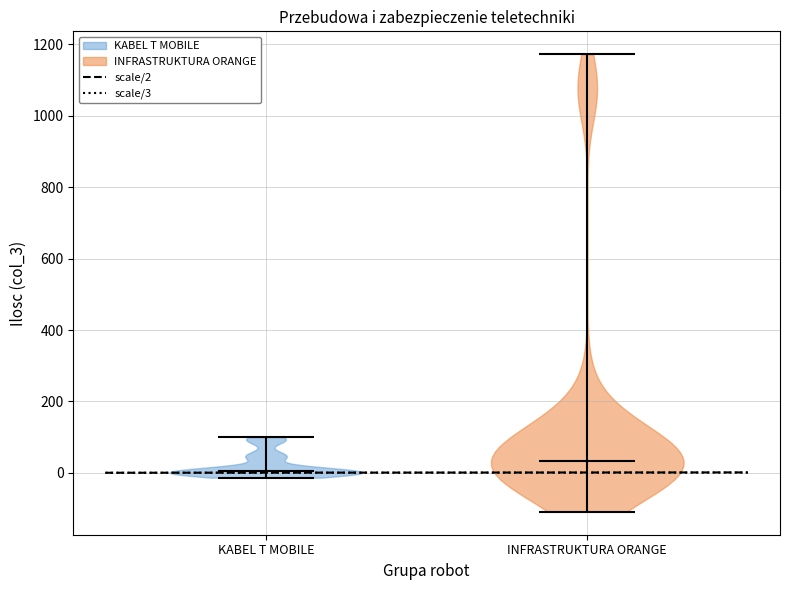

Reading left to right, read every violin against the y-axis: where its median line is, and the lowest and highest points it reaches. The values are not printed on the chart, so give them approximately, as read against the axis.

KABEL T MOBILE: median line 0, lowest point -20, highest point 100
INFRASTRUKTURA ORANGE: median line 40, lowest point -100, highest point 1180